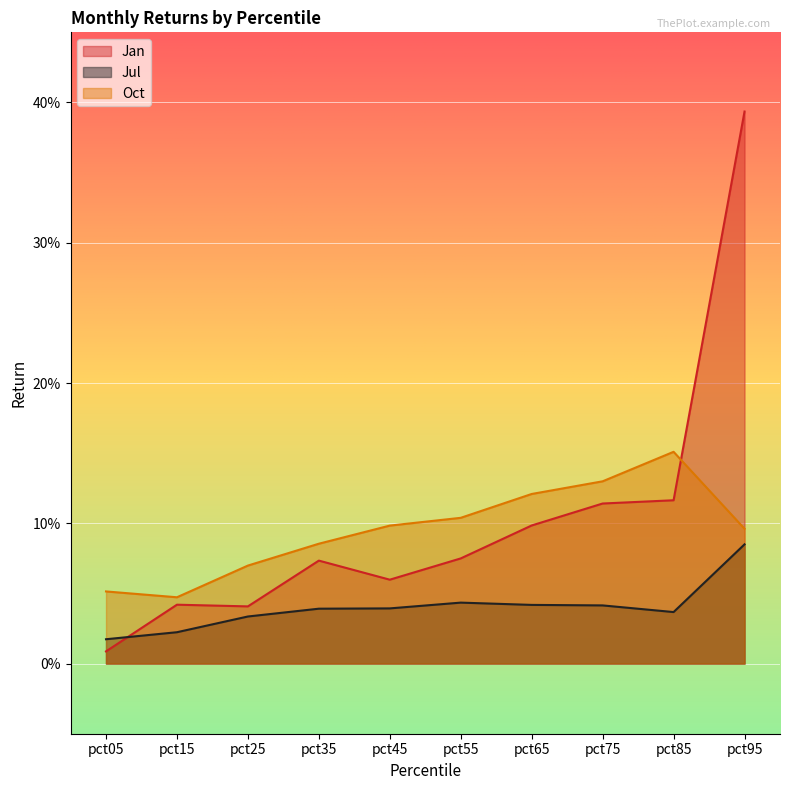

What is the greatest value displayed?

0.4